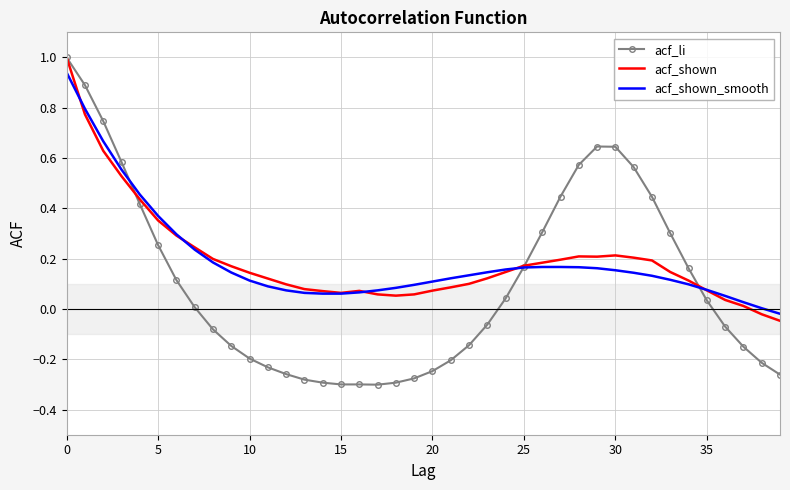

Which series has the largest range (max minus min)?

acf_li